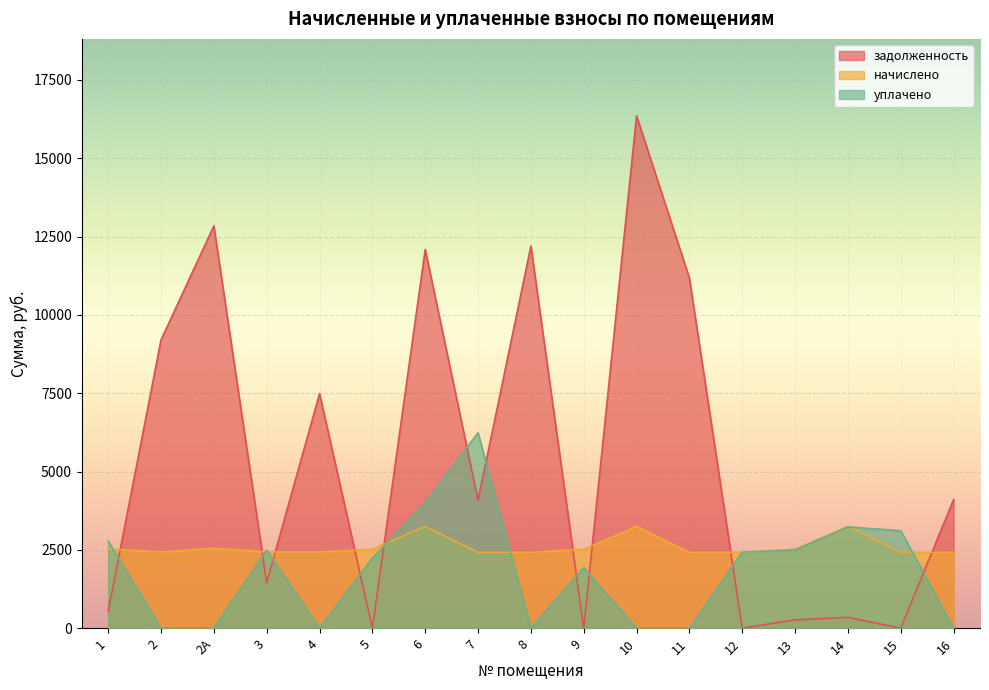

What are all the series names shown in the legend?

задолженность, начислено, уплачено